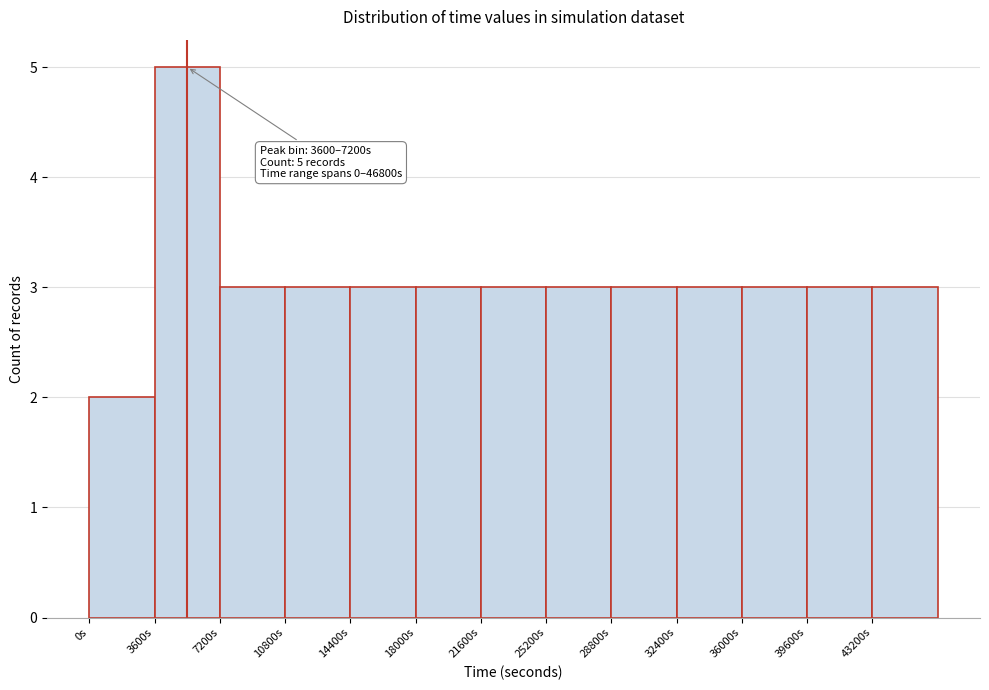

Which range on the x-axis has the tallest bar?

3600 to 7200